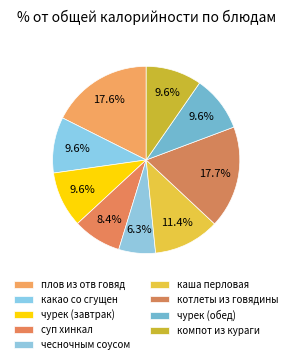

Which slice is the largest?

котлеты из говядины